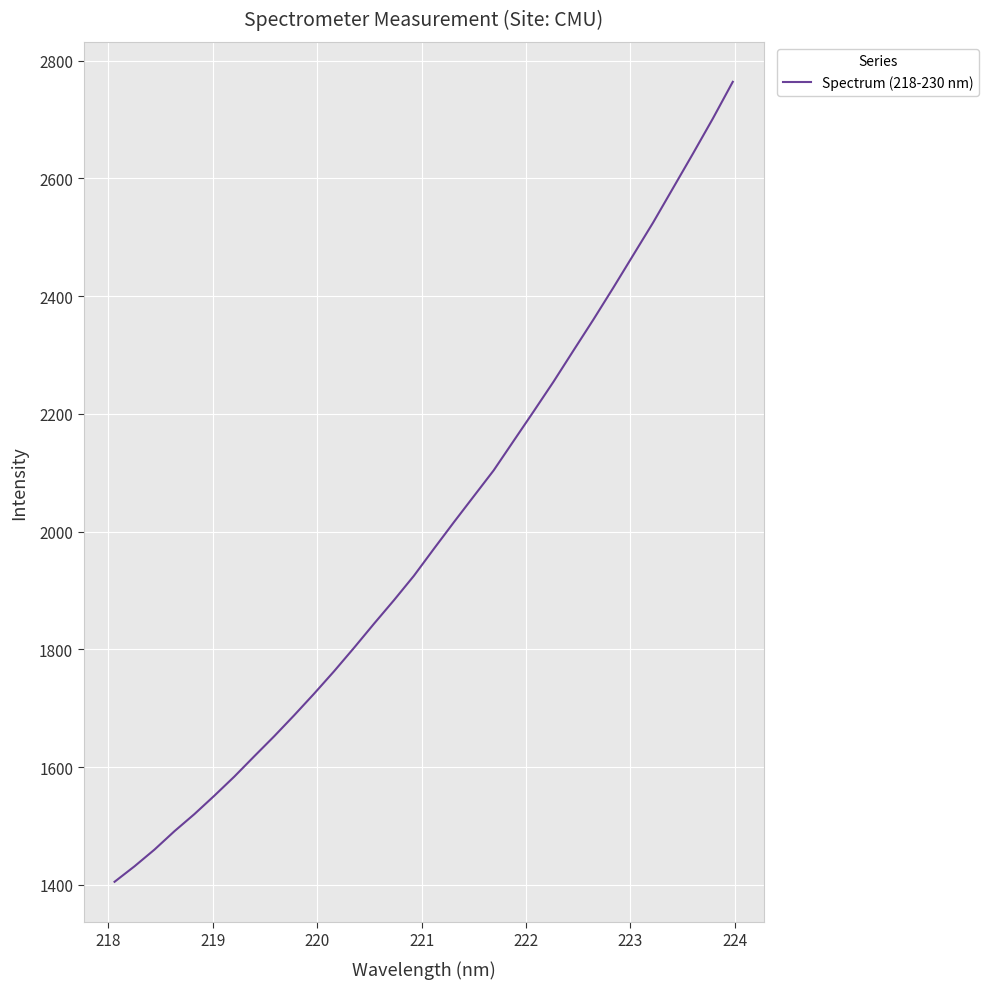

What is the difference between the maximum and minimum values?

1358.8